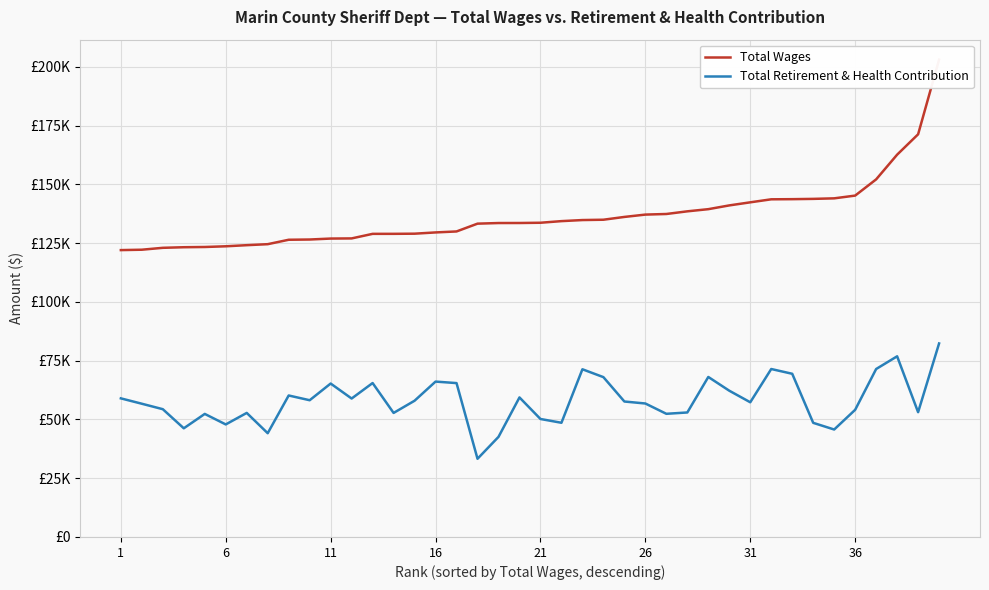

What is the minimum value for Total Wages?

122069